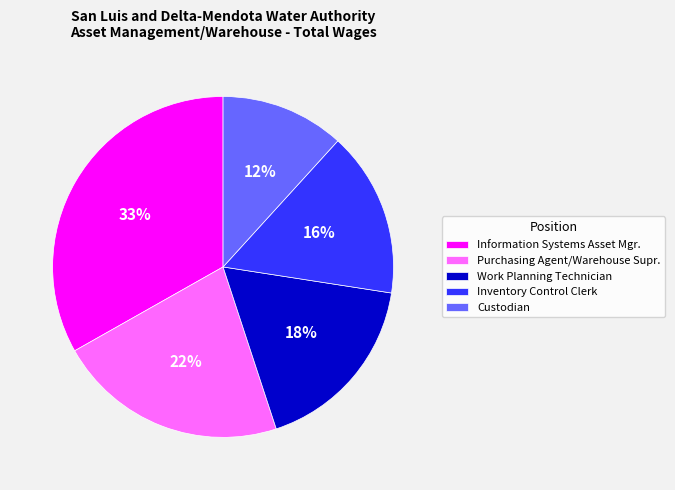

How many segments does this pie chart have?

5